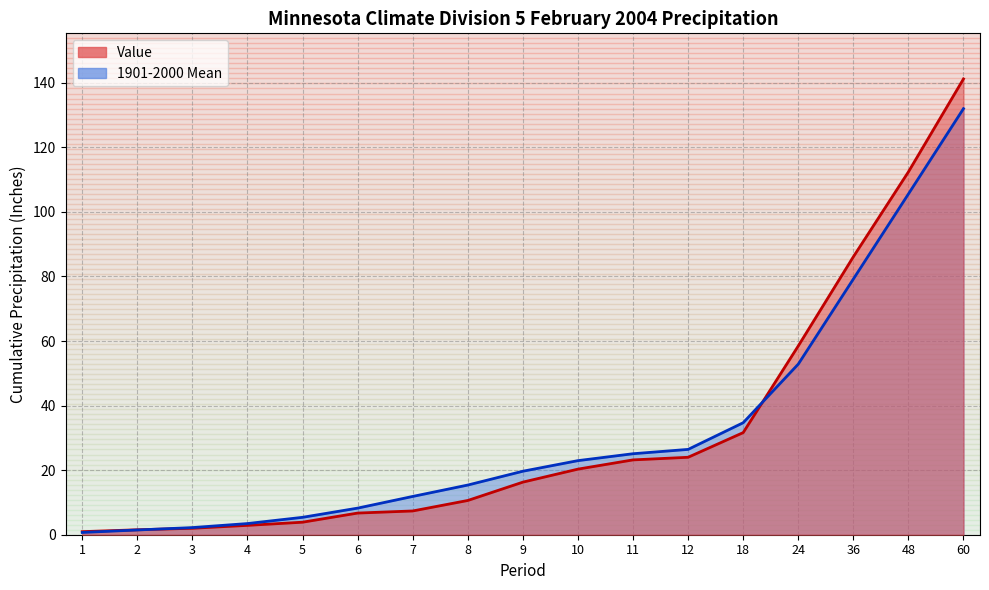

What is the value of the 1901-2000 Mean point at the 1st from the left?

0.7